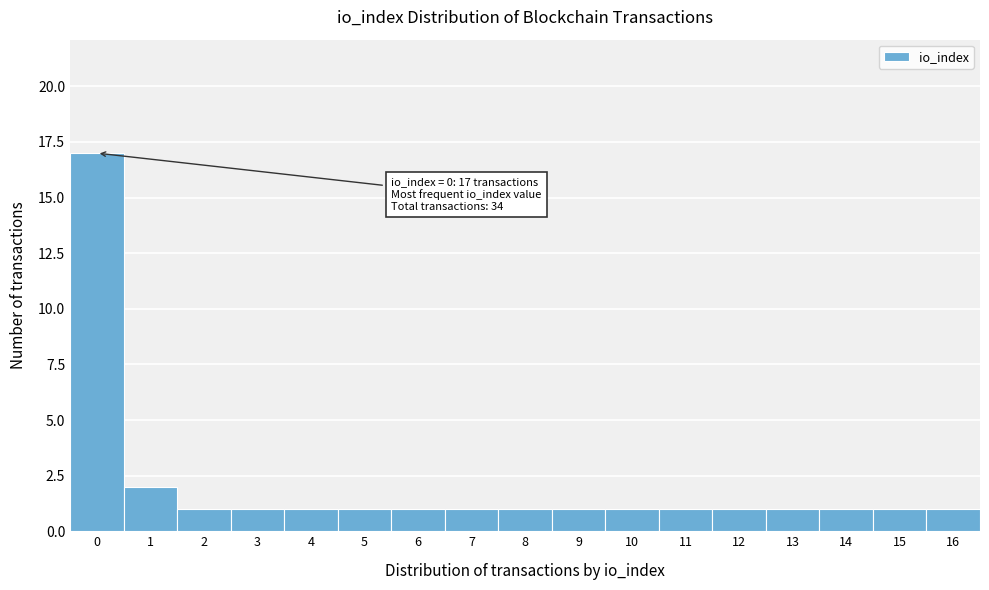

Reading left to right, extract all data points from this chart.

17	2	1	1	1	1	1	1	1	1	1	1	1	1	1	1	1